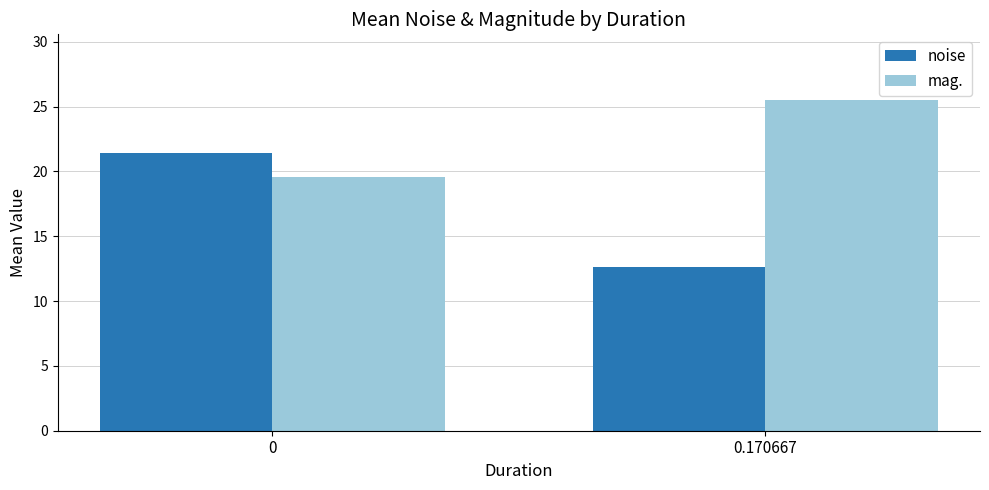

What is the value of the mag. bar at the 2nd from the left?

25.5